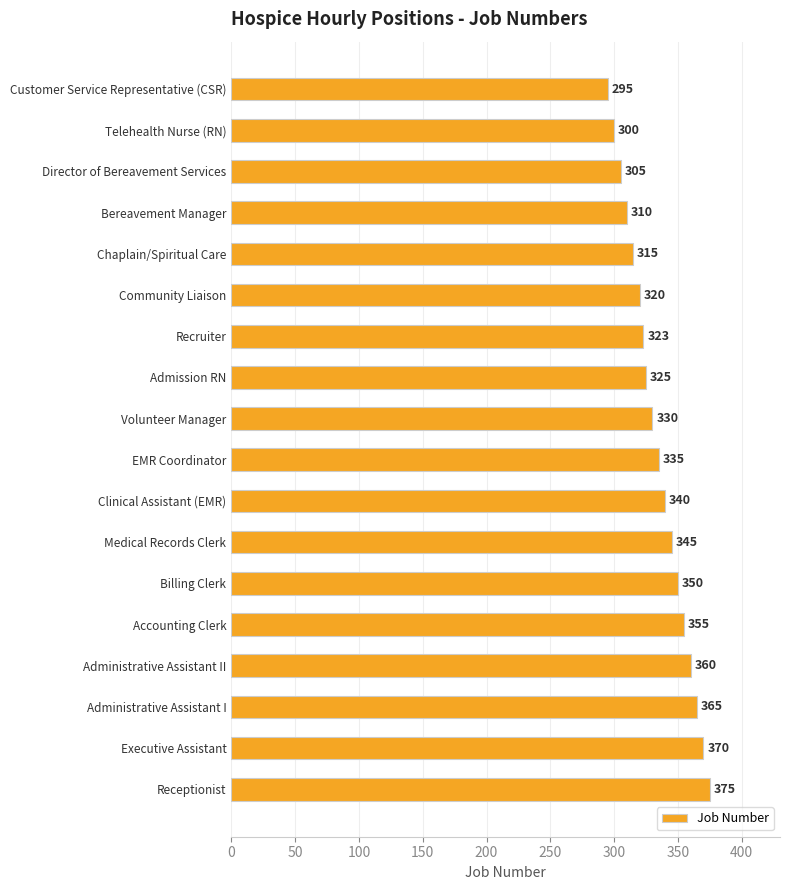

Reading bottom to top, extract all data points from this chart.

375	370	365	360	355	350	345	340	335	330	325	323	320	315	310	305	300	295